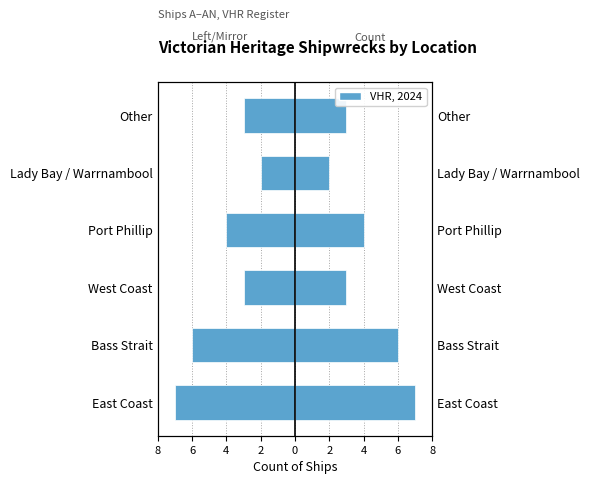

At how many categories does at least one series exceed -3?

6